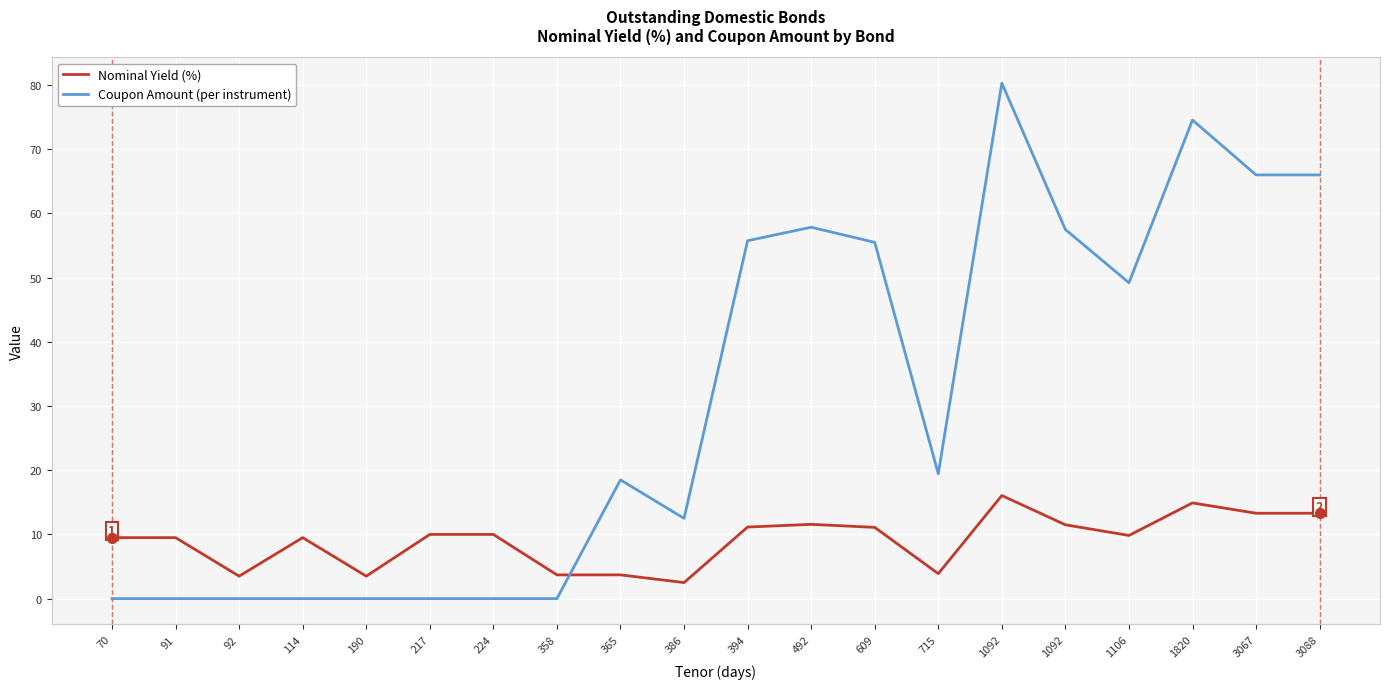

Reading left to right, list all the values displayed in this chart.

Nominal Yield (%): 9.5	9.5	3.5	9.5	3.5	10.0	10.0	3.7	3.7	2.5	11.2	11.6	11.1	3.9	16.1	11.5	9.8	14.9	13.3	13.3
Coupon Amount (per instrument): 0.0	0.0	0.0	0.0	0.0	0.0	0.0	0.0	18.5	12.5	55.8	57.9	55.5	19.4	80.3	57.5	49.2	74.5	66.0	66.0